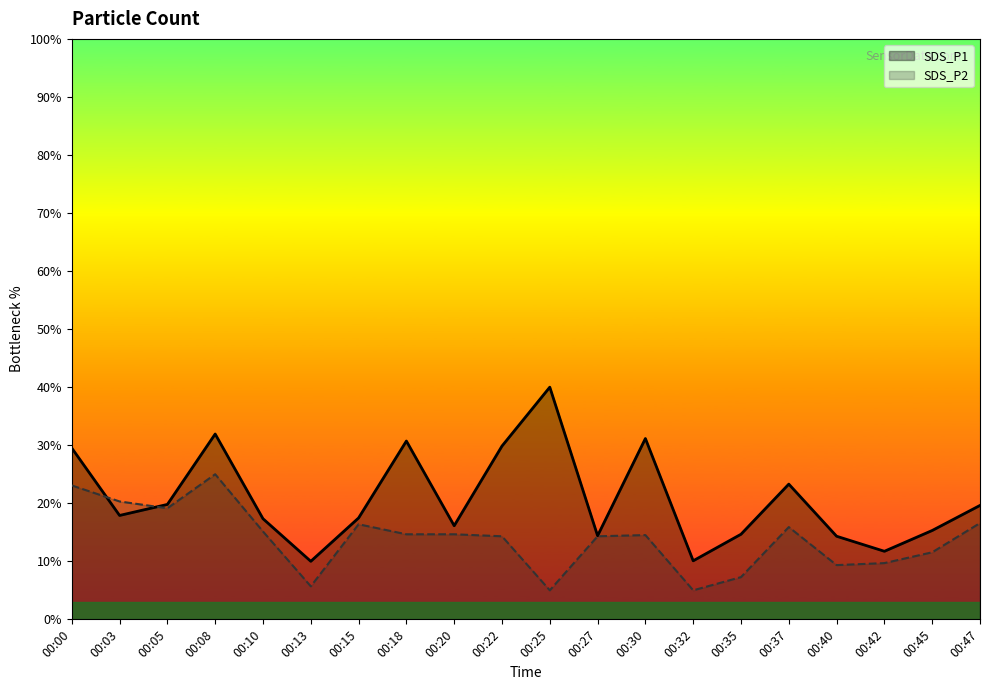

How many interior local valleys does the SDS_P2 series have?

5